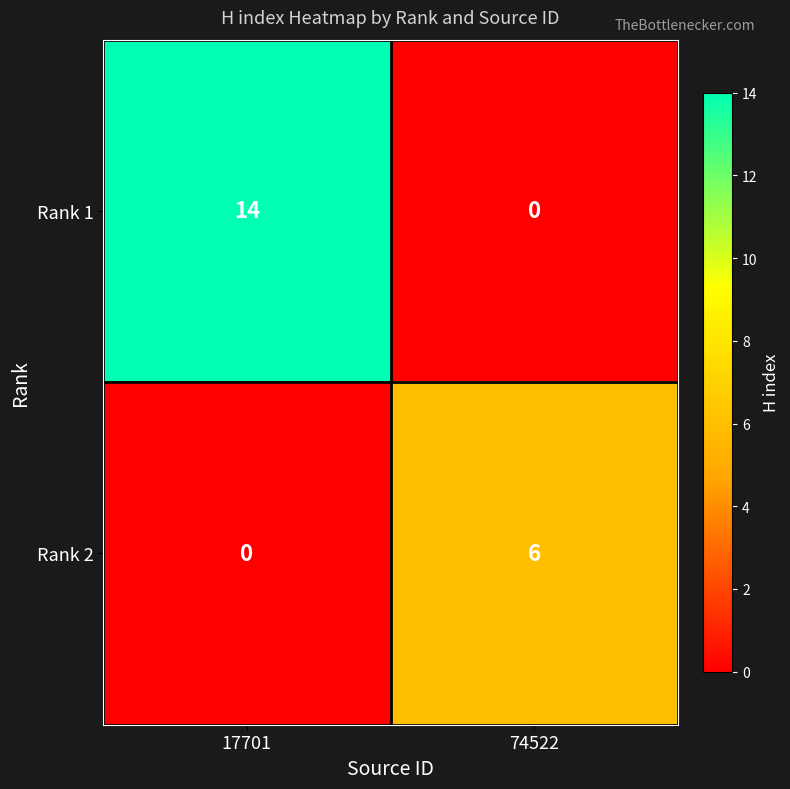

Is it true that Rank 1 equals 14 at 17701?

True